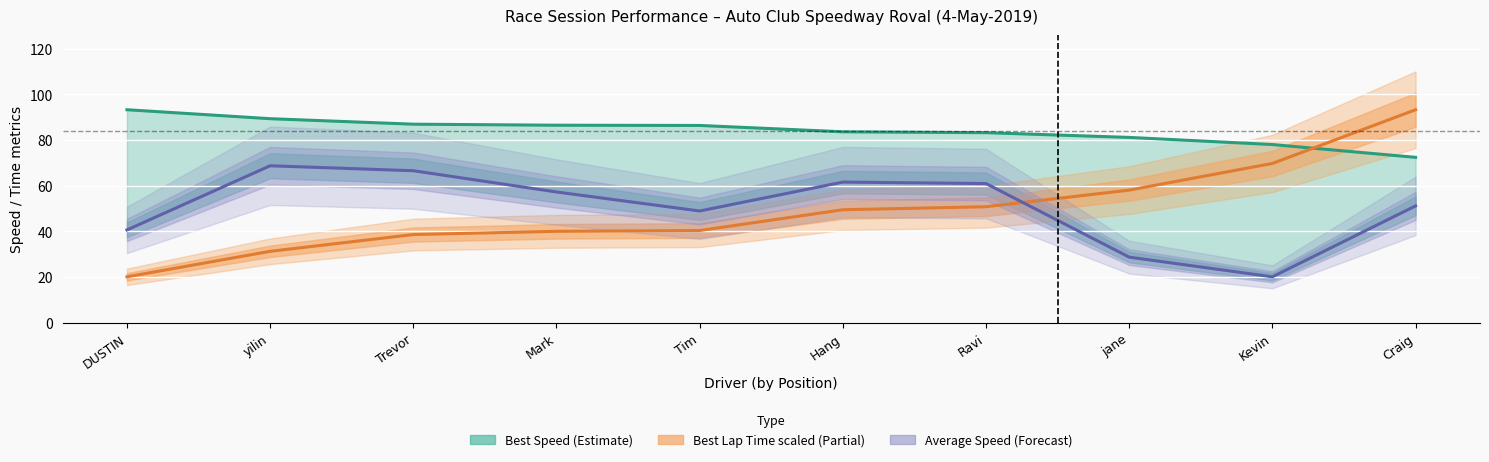

What is the label of the 1st point from the right?

Craig